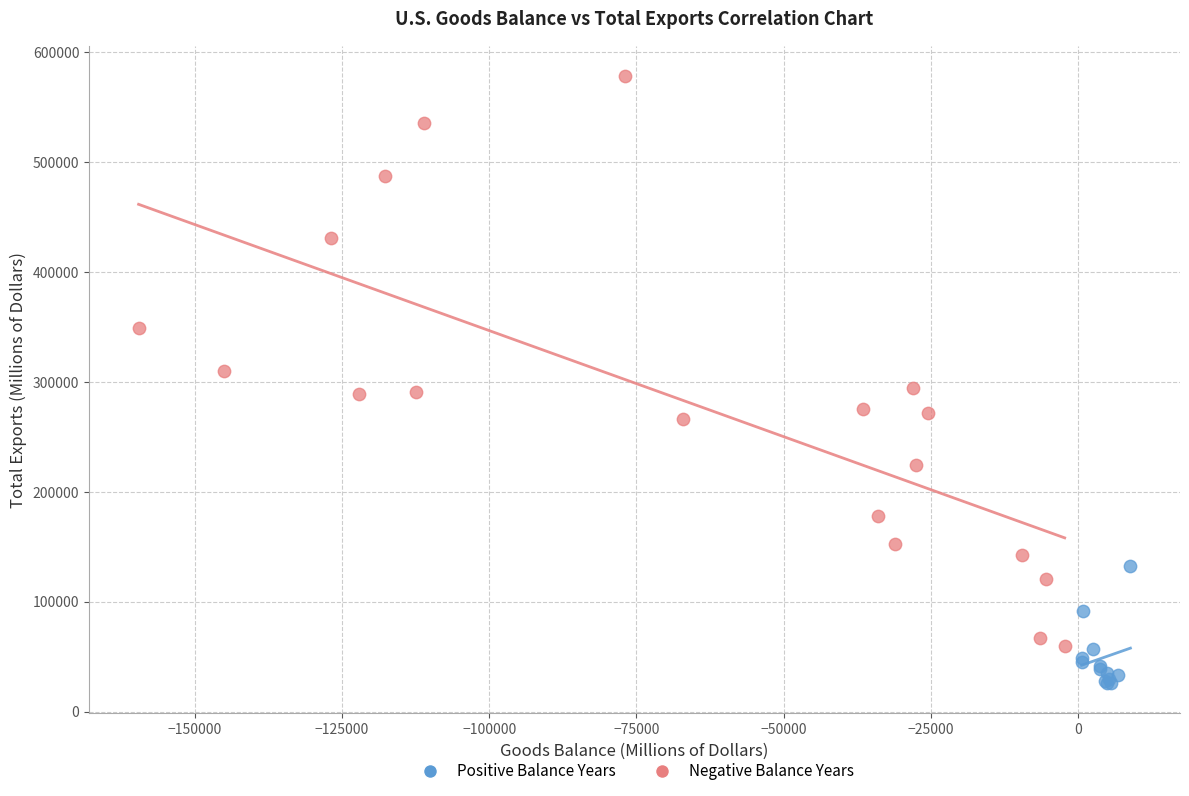

Which series has the largest Y range (max minus min)?

Negative Balance Years